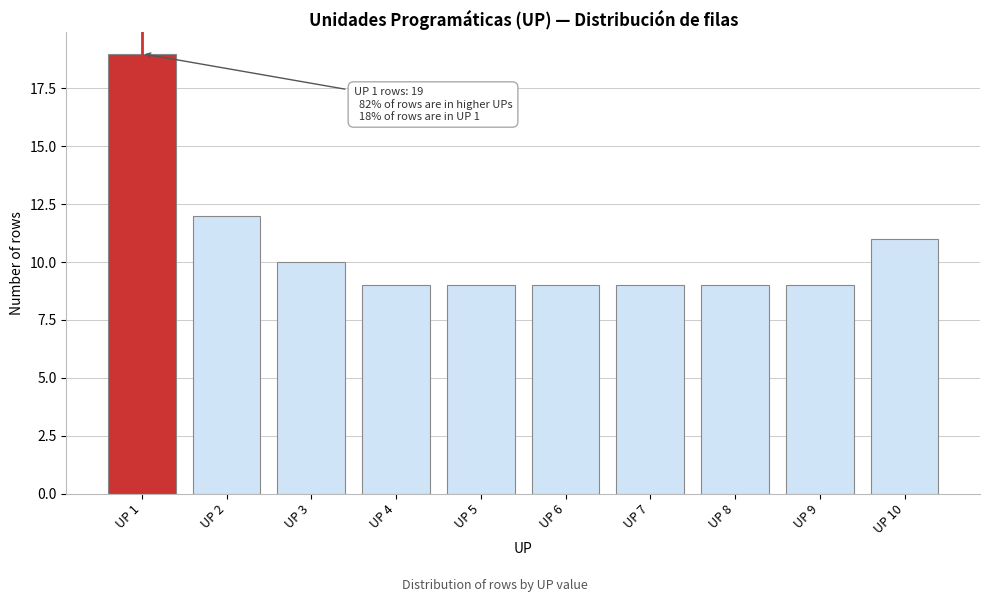

Reading left to right, transcribe all the data shown in this chart.

19	12	10	9	9	9	9	9	9	11